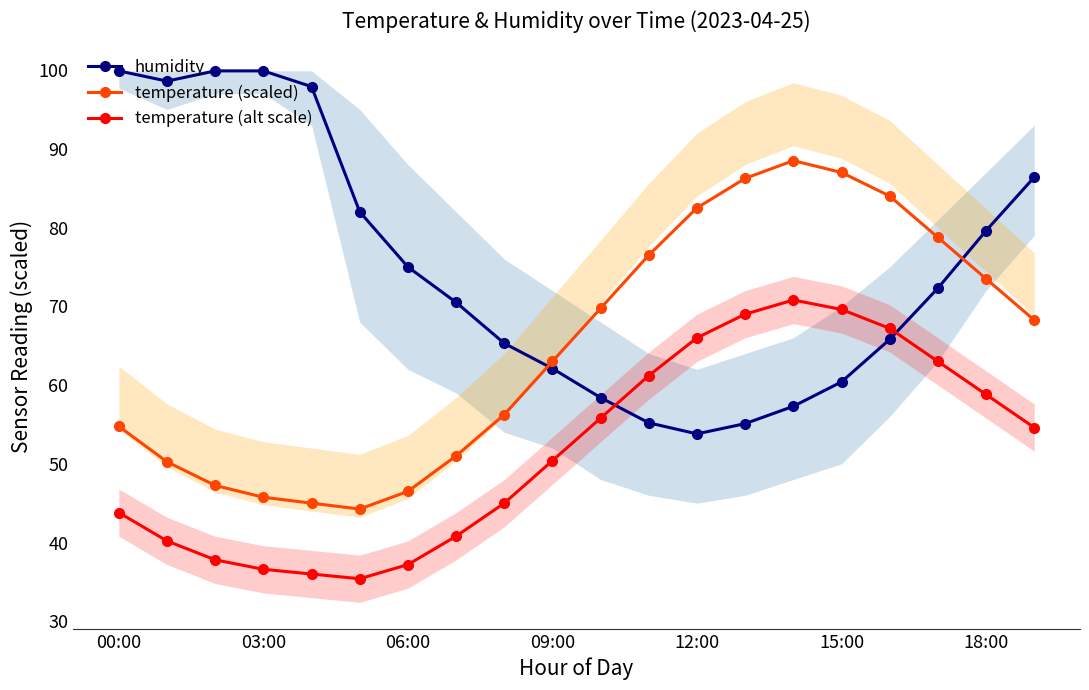

At which category does the chart reach its peak across all series?

00:00